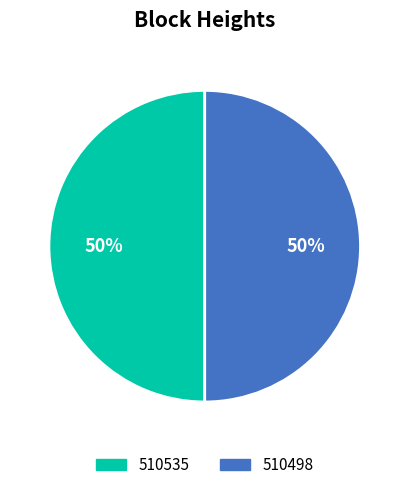

To the nearest percent, what percentage of the pie is 510535?

50%